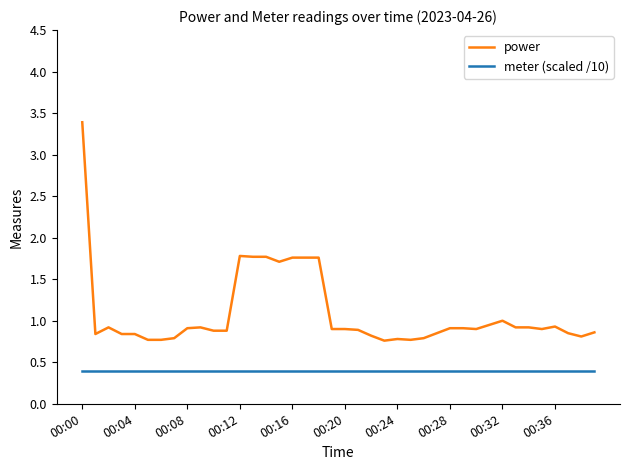

List the series in order of their overall mean, highest first.

power, meter (scaled /10)